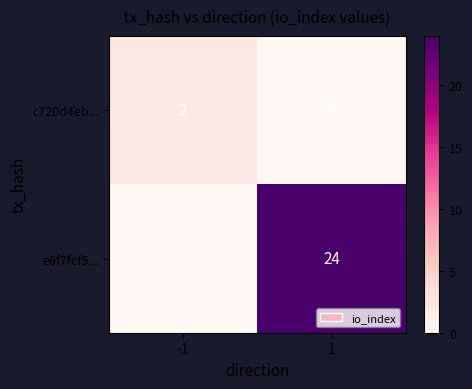

Reading left to right, list all the values displayed in this chart.

c720d4eb...: -1=2	1=0
e6f7fcf5...: -1=0	1=24